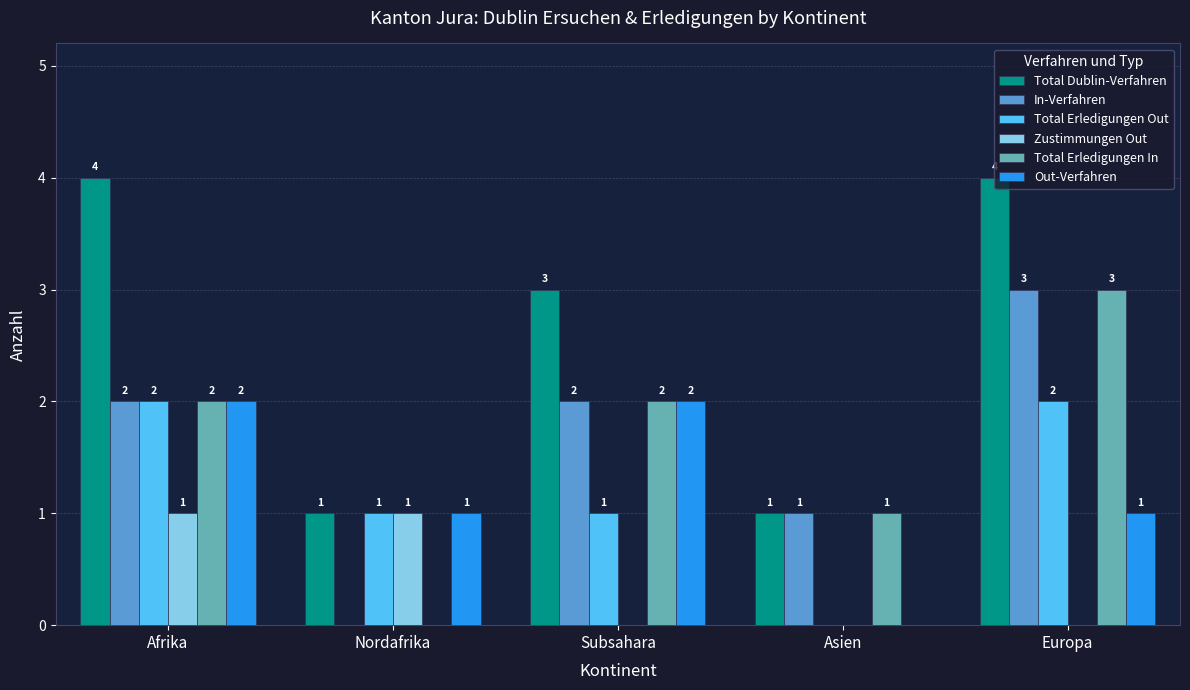

What is the maximum value shown in the chart?

4